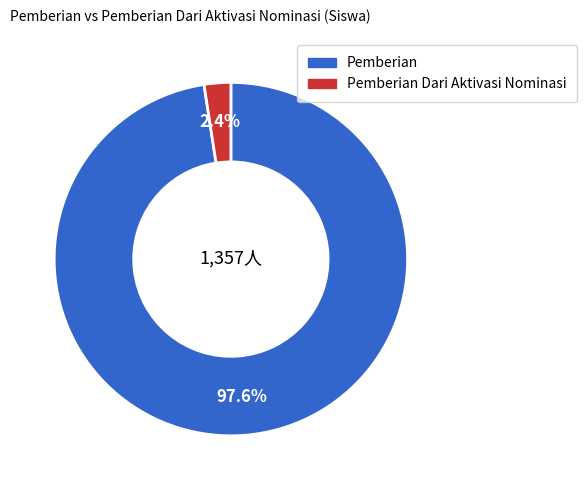

Combined, do Pemberian and Pemberian Dari Aktivasi Nominasi account for over 50%?

Yes